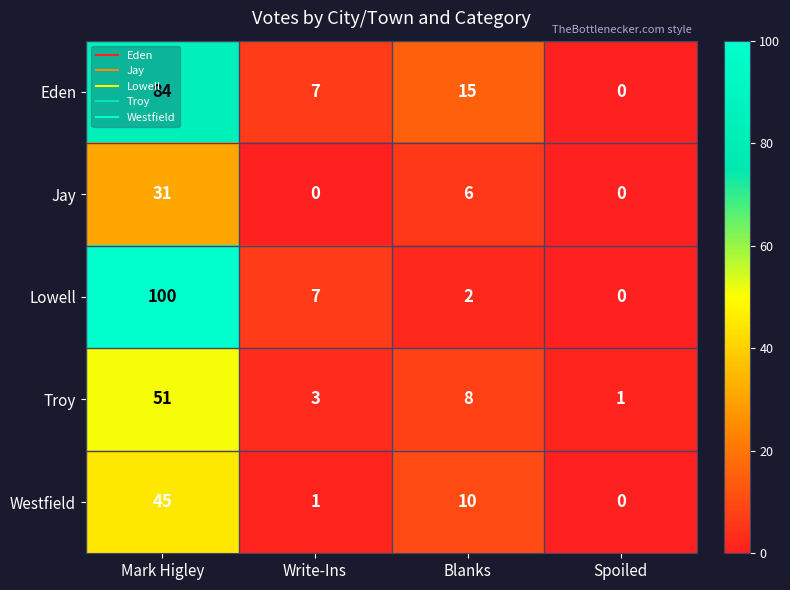

Is it true that Eden equals 15 at Blanks?

True